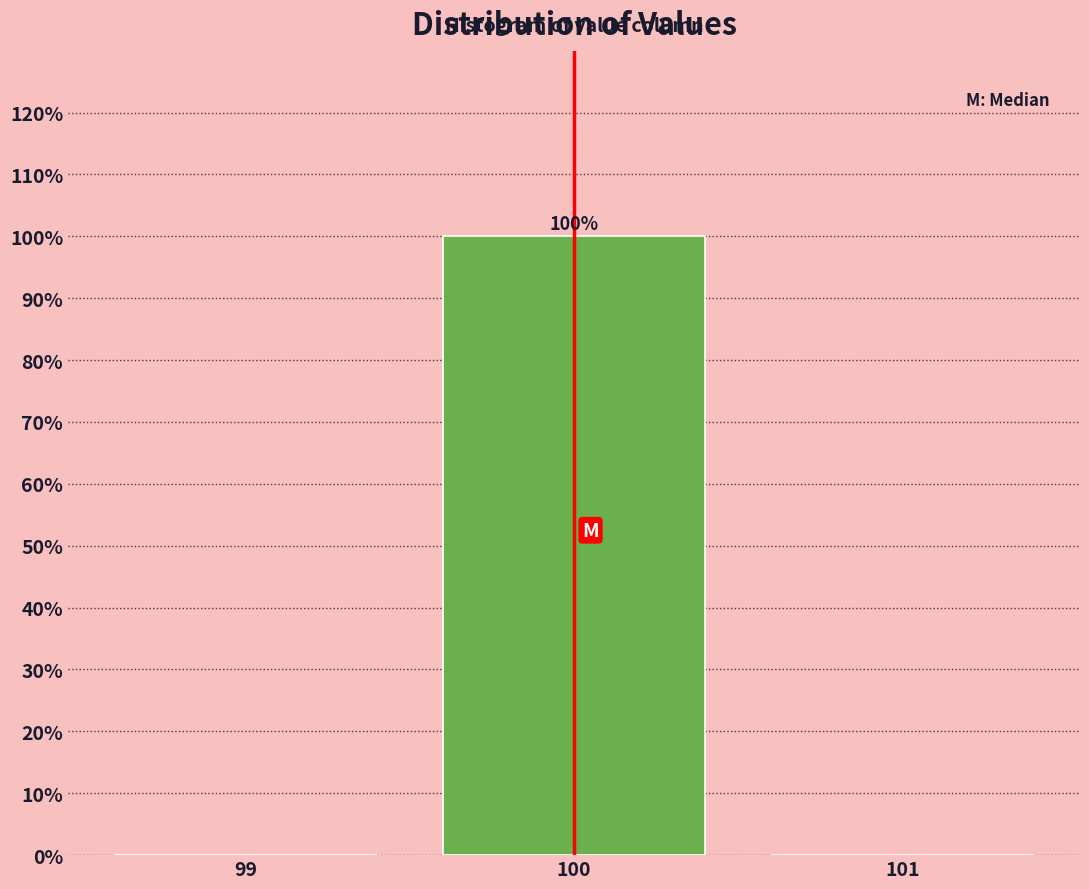

Over which range of the x-axis is the bar tallest?

99.5 to 100.5